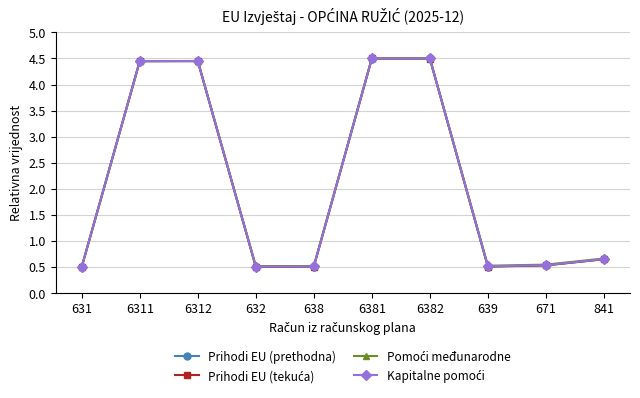

At how many categories does at least one series exceed 2?

4